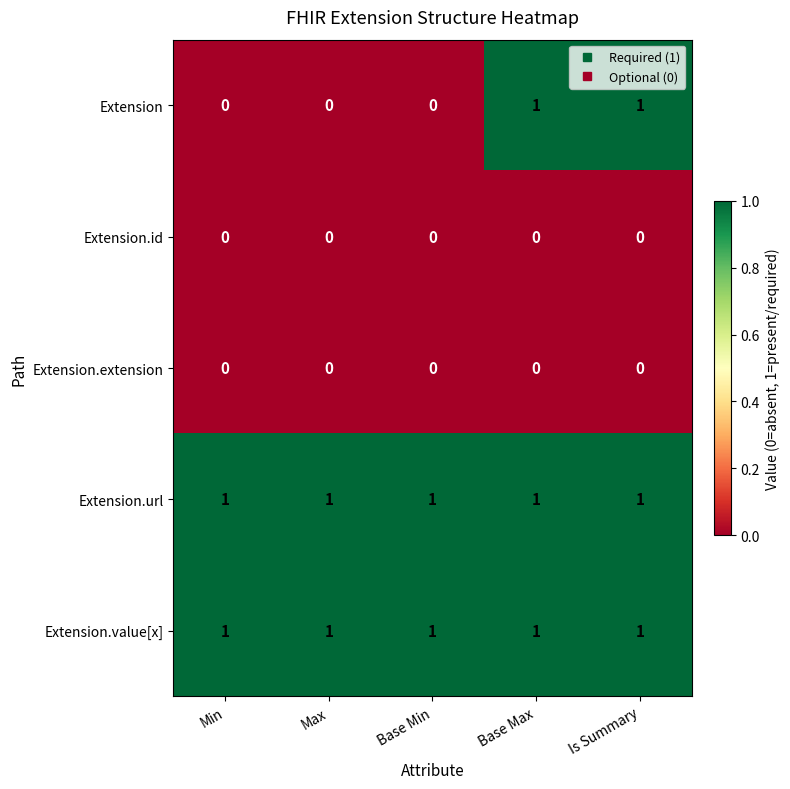

What is the sum of all Extension.value[x] values?

5